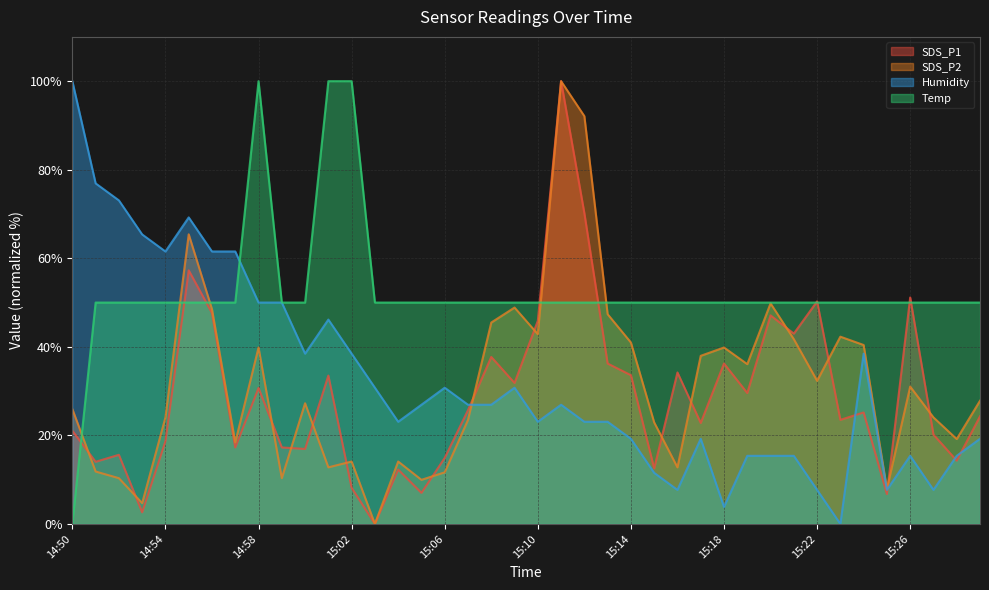

What is the difference between the SDS_P2 values at 15:13 and 15:18?

7.5